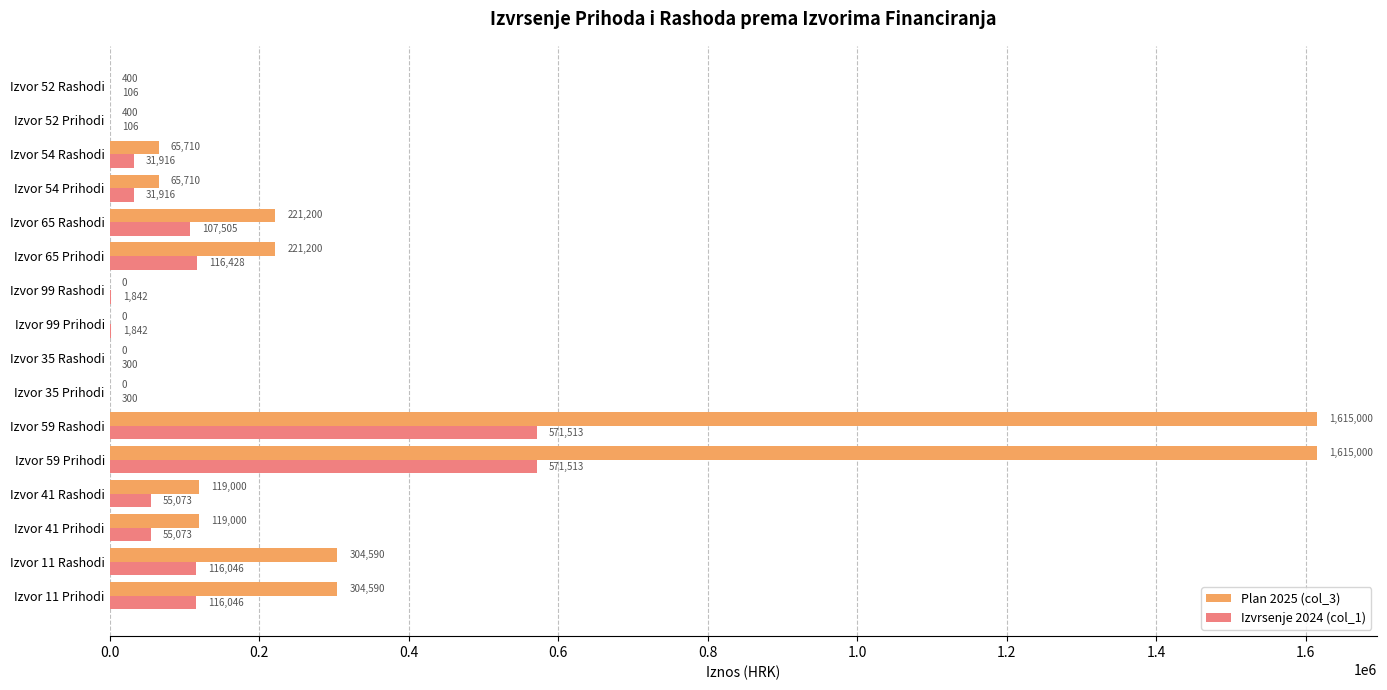

The Plan 2025 (col_3) series shows 512258.6 at Izvor 99 Prihodi. True or false?

False